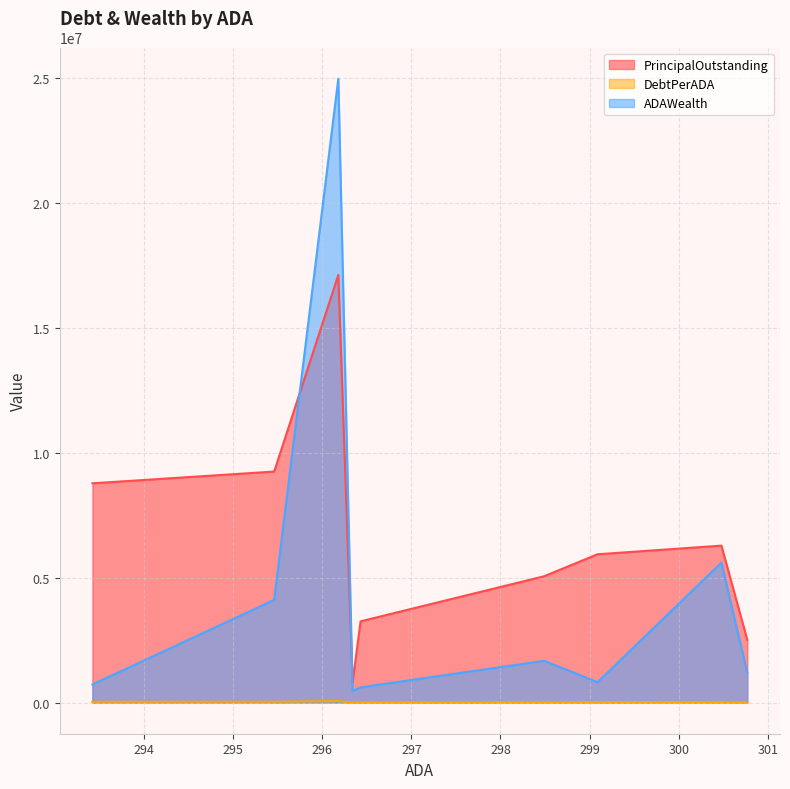

Which series has the largest total across all categories?

PrincipalOutstanding